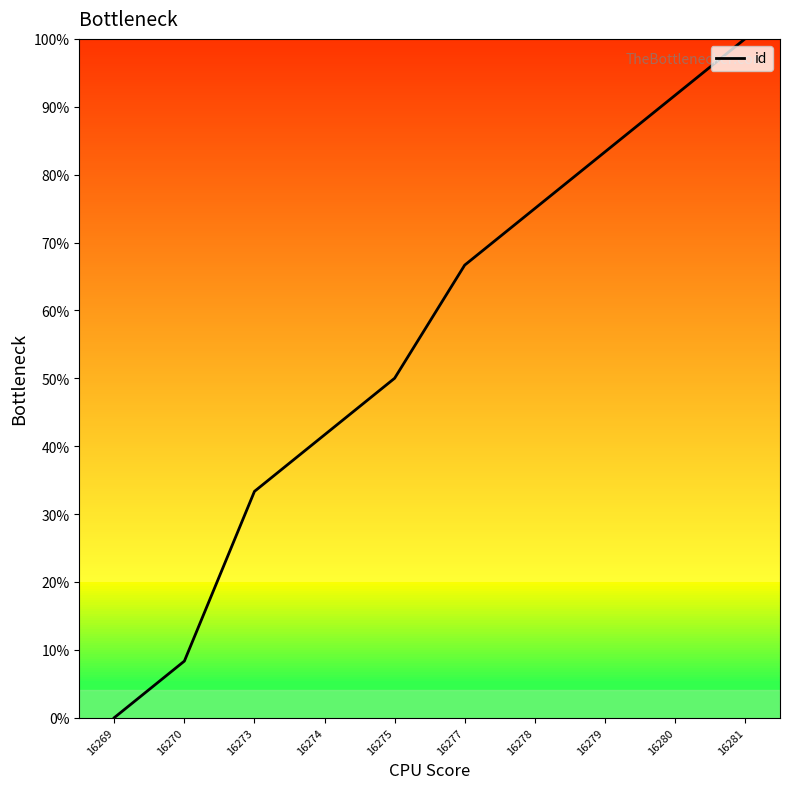

Is it true that the value at 16274 is 41.7?

True